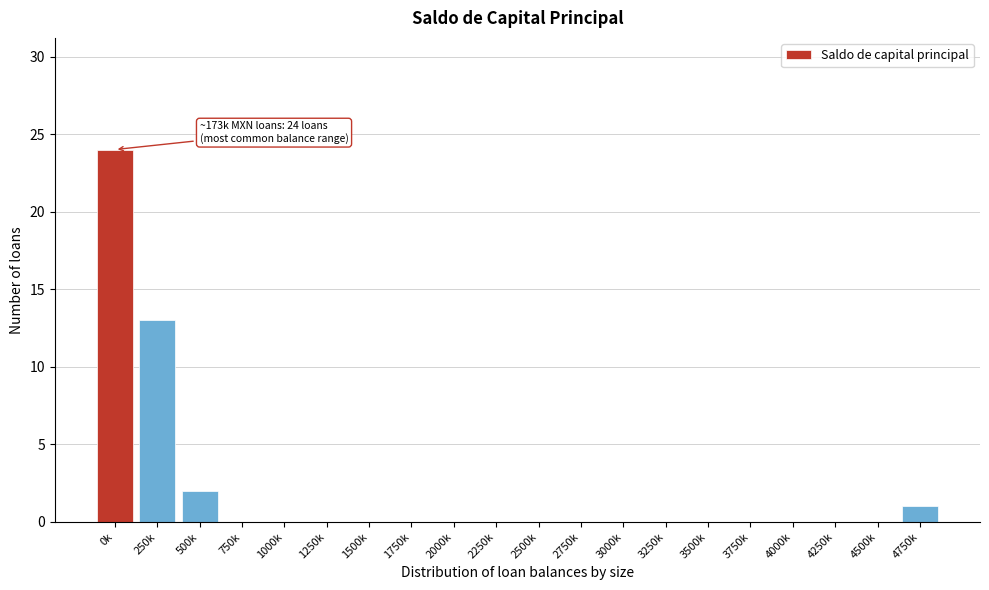

Reading left to right, list all the values displayed in this chart.

0k=24	250k=13	500k=2	750k=0	1000k=0	1250k=0	1500k=0	1750k=0	2000k=0	2250k=0	2500k=0	2750k=0	3000k=0	3250k=0	3500k=0	3750k=0	4000k=0	4250k=0	4500k=0	4750k=1